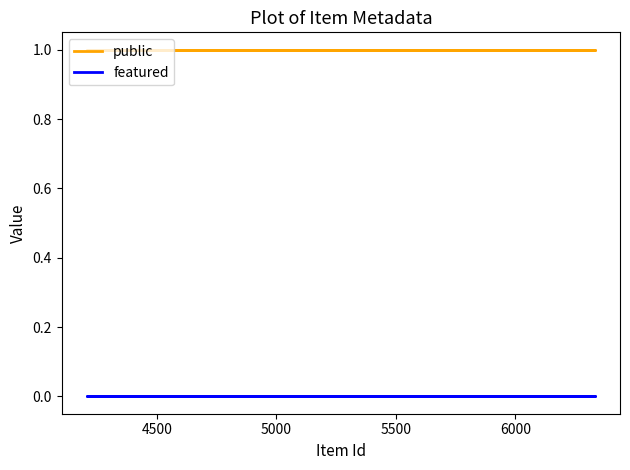

Which series has the largest total across all categories?

public